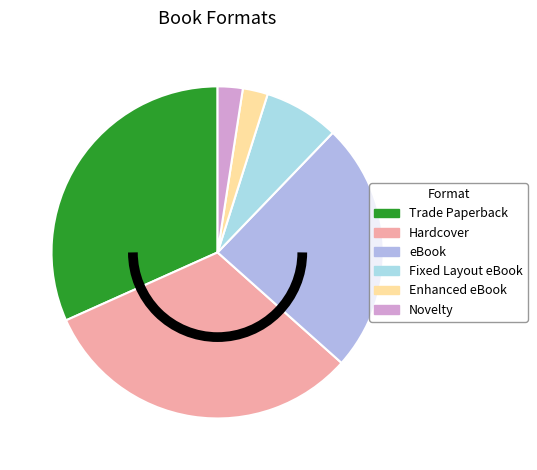

What is the ratio of the value at eBook to the value at Enhanced eBook?

10.0